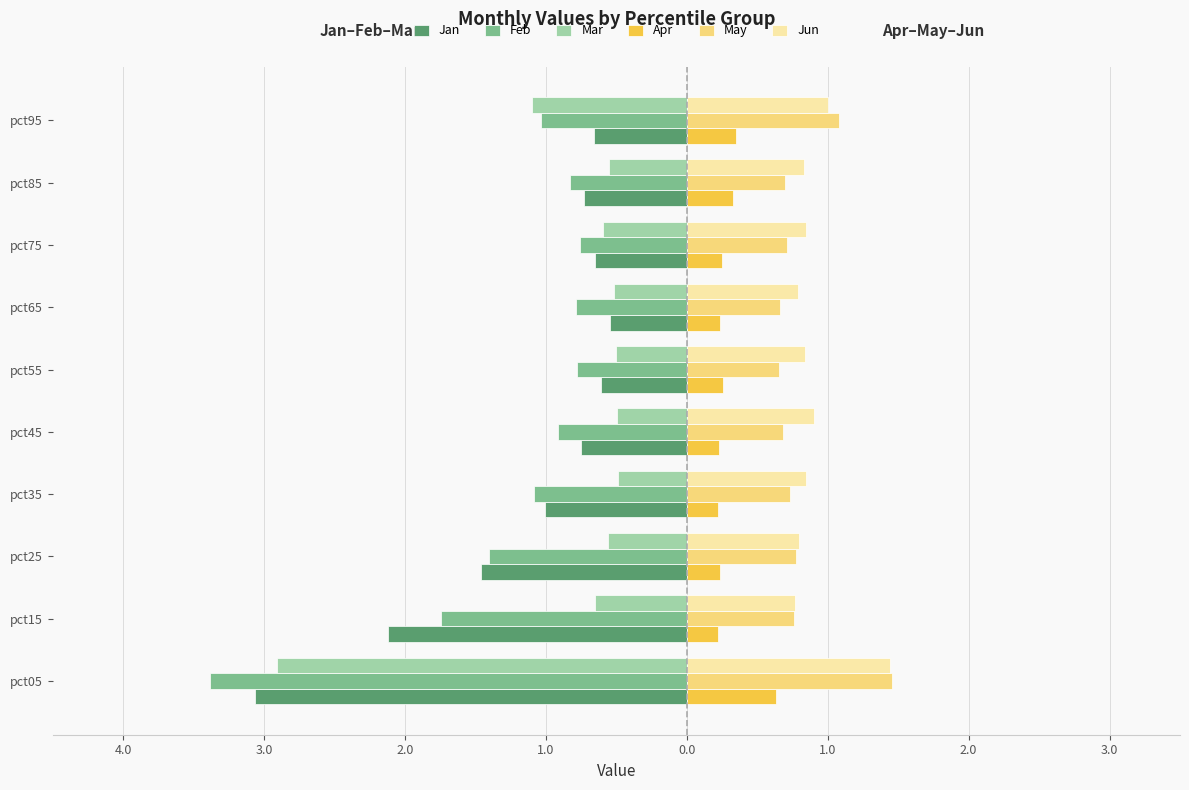

What are all the series names shown in the legend?

Jan, Feb, Mar, Apr, May, Jun